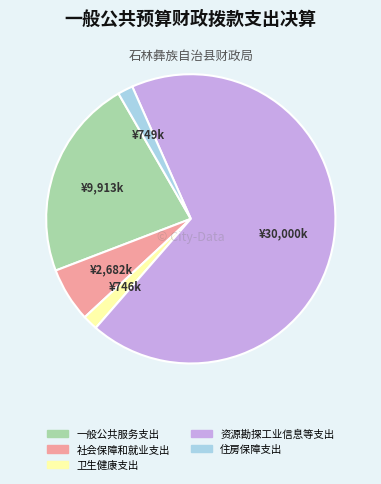

Which category accounts for the majority?

资源勘探工业信息等支出